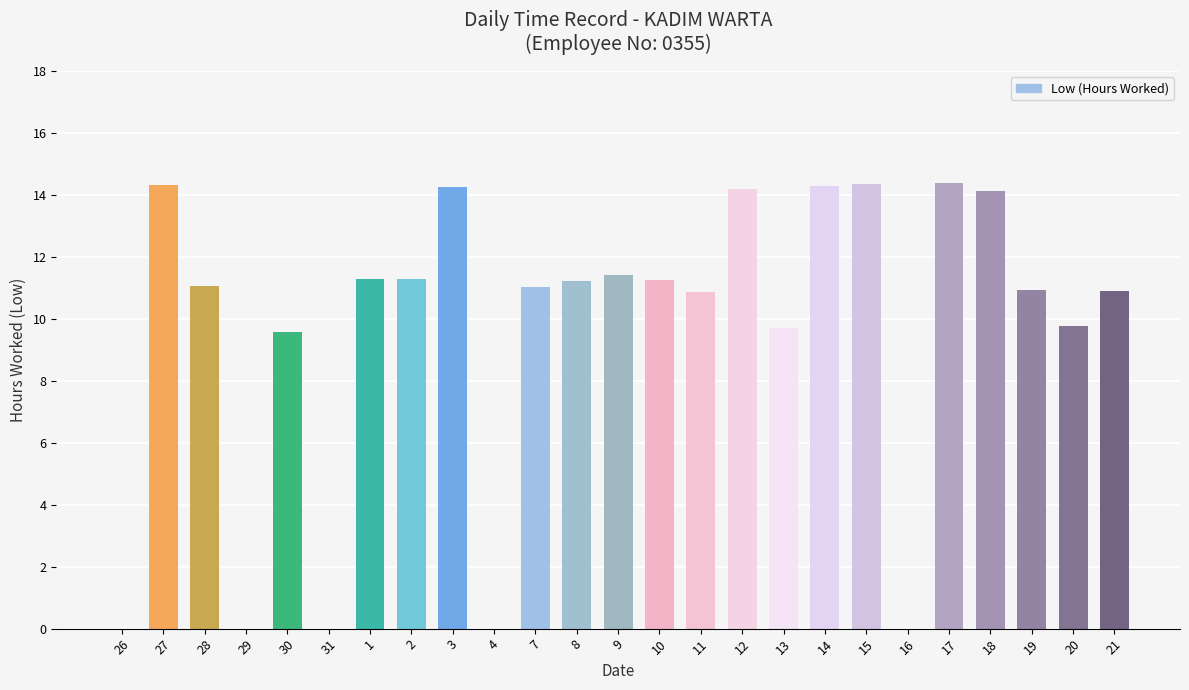

How many data points does each series have?

25